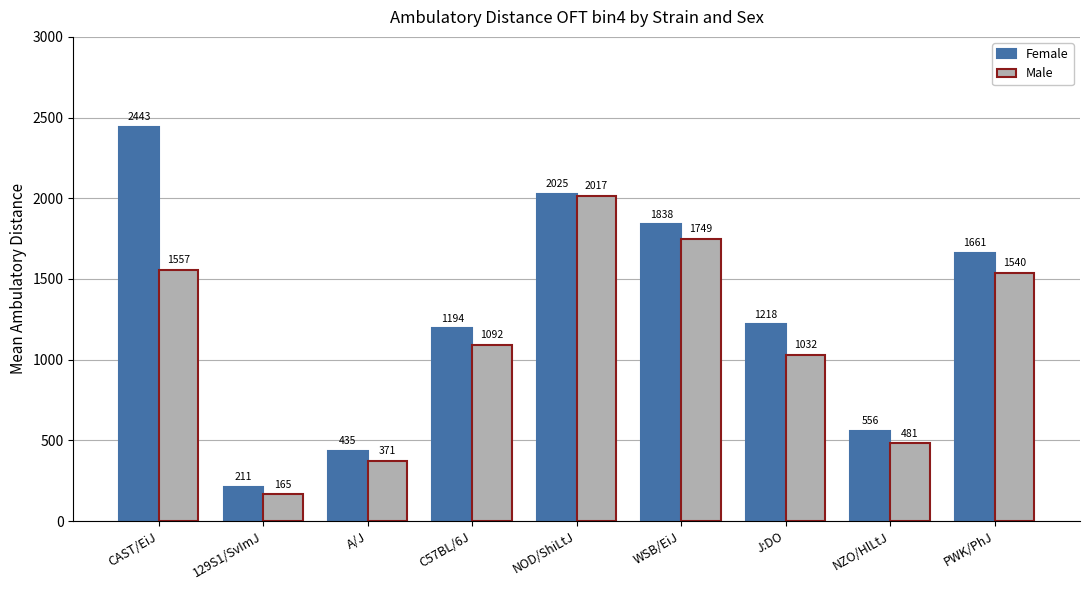

Which label corresponds to the smallest value in the chart?

129S1/SvImJ